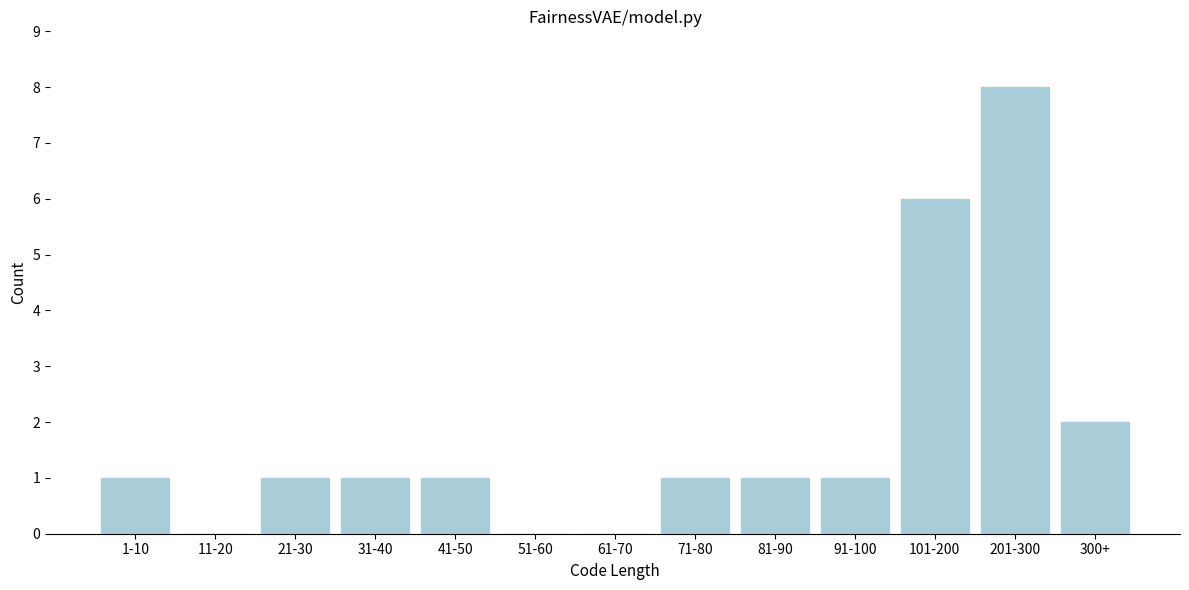

Reading left to right, transcribe all the data shown in this chart.

1-10=1	11-20=0	21-30=1	31-40=1	41-50=1	51-60=0	61-70=0	71-80=1	81-90=1	91-100=1	101-200=6	201-300=8	300+=2